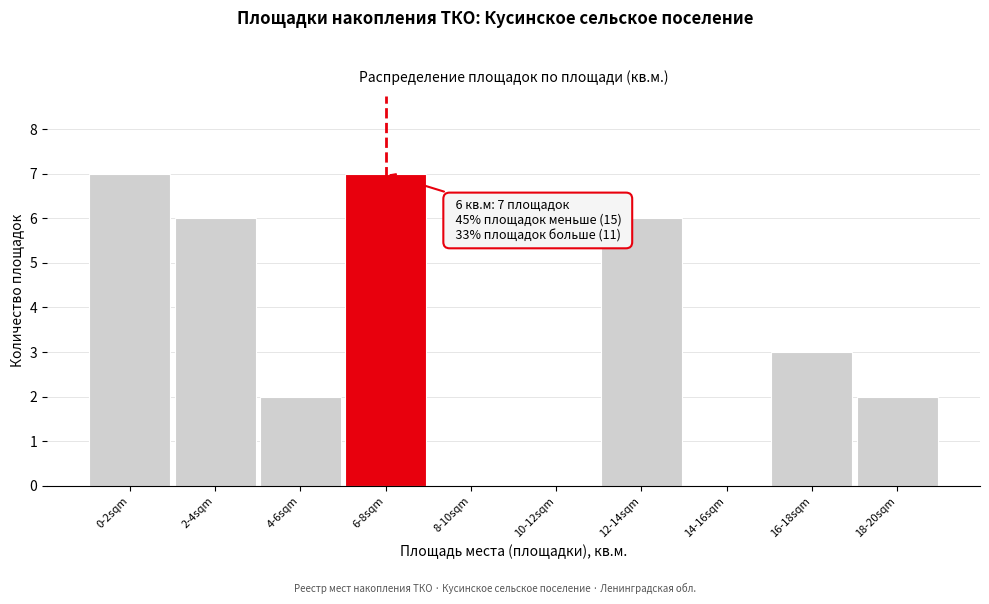

Reading left to right, extract all data points from this chart.

0-2sqm=7	2-4sqm=6	4-6sqm=2	6-8sqm=7	8-10sqm=0	10-12sqm=0	12-14sqm=6	14-16sqm=0	16-18sqm=3	18-20sqm=2